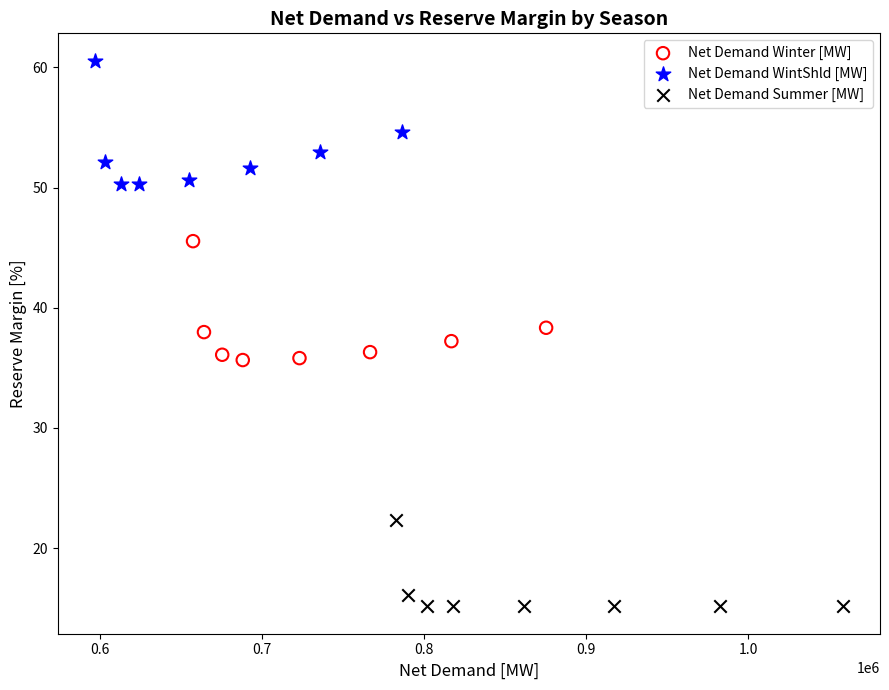

Which series reaches the maximum Y coordinate?

Net Demand WintShld [MW]